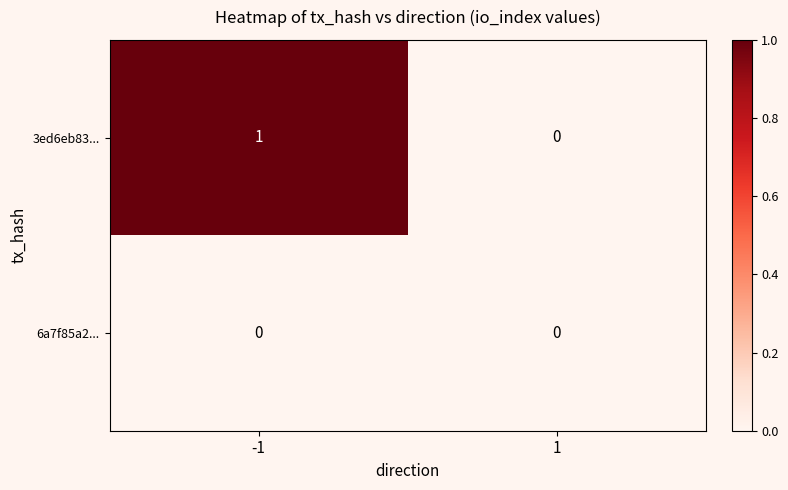

Rank the series by their average value, from highest to lowest.

3ed6eb83..., 6a7f85a2...